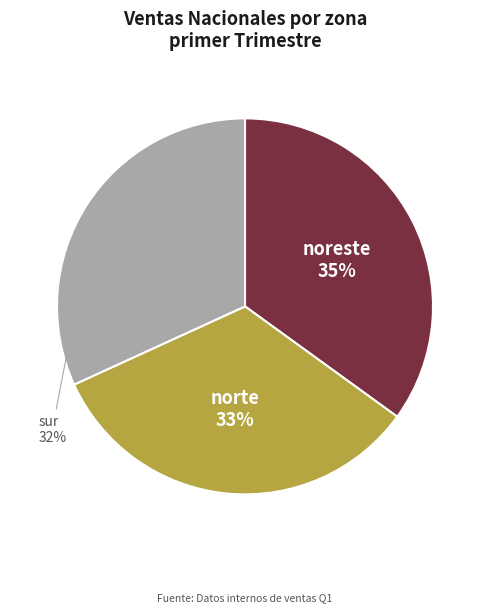

Is it true that noreste is 46% of the pie?

False